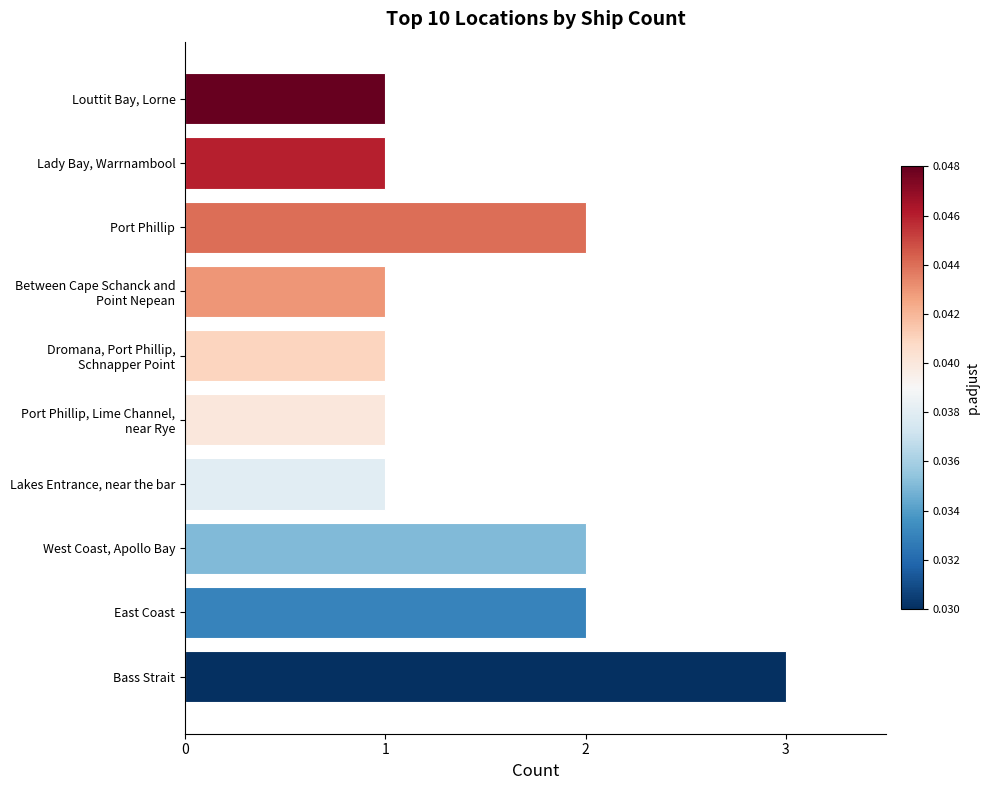

What is the sum of the values at East Coast and Lady Bay, Warrnambool?

3